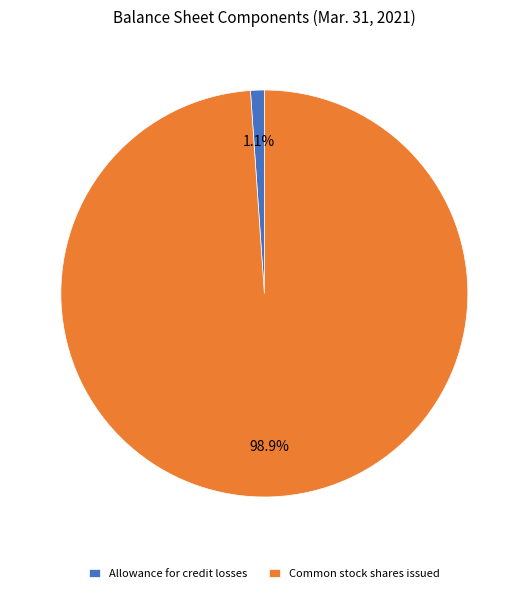

True or false: Common stock shares issued accounts for 90% of the total.

False